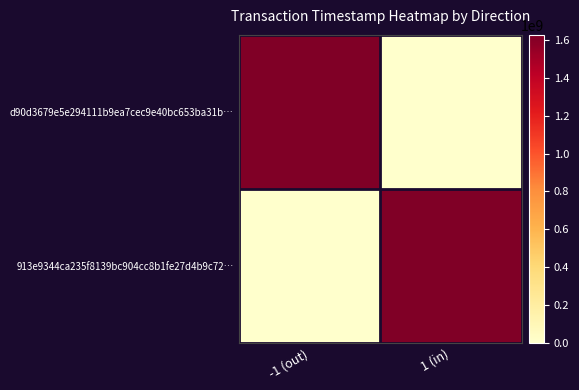

List the series in order of their overall mean, highest first.

d90d3679e5e294111b9ea7cec9e40bc653ba31b…, 913e9344ca235f8139bc904cc8b1fe27d4b9c72…